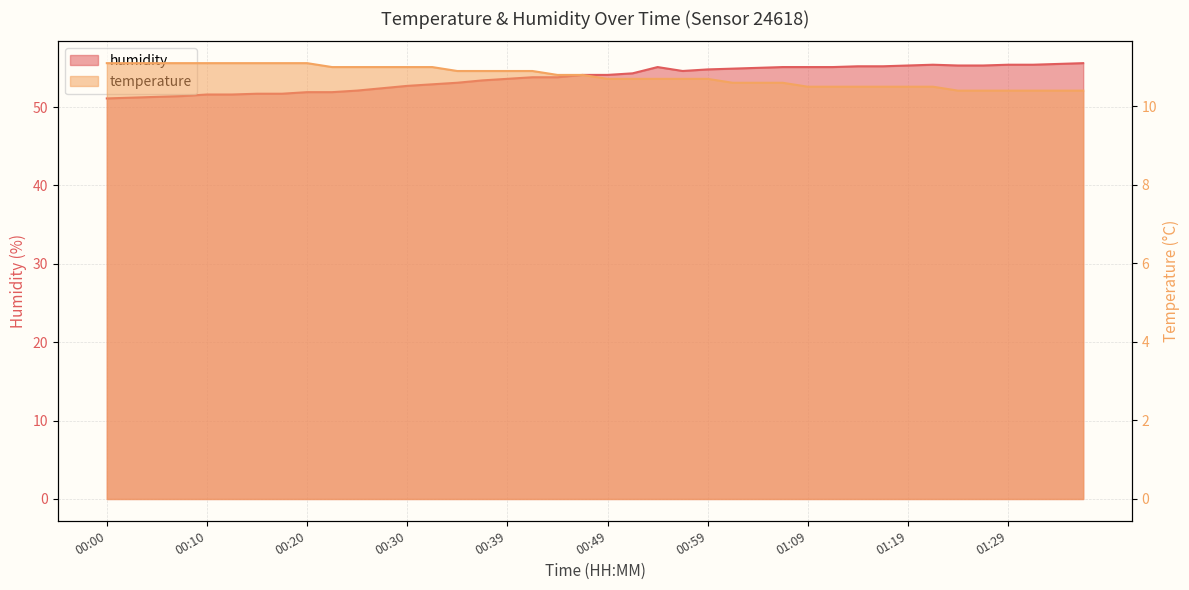

What is the lowest value of the humidity series?

51.1